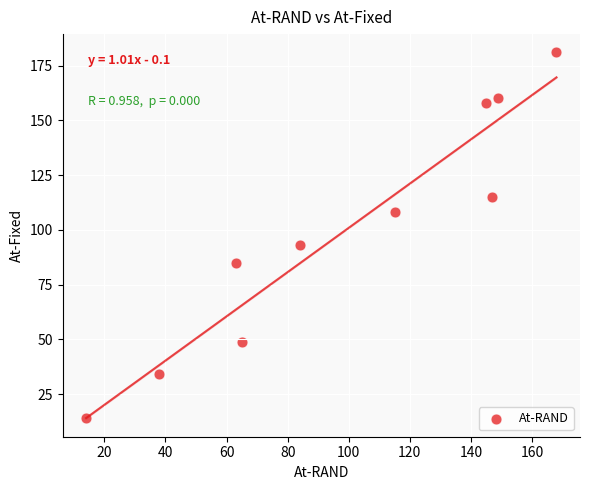

What is the range of X values (max minus min)?

154